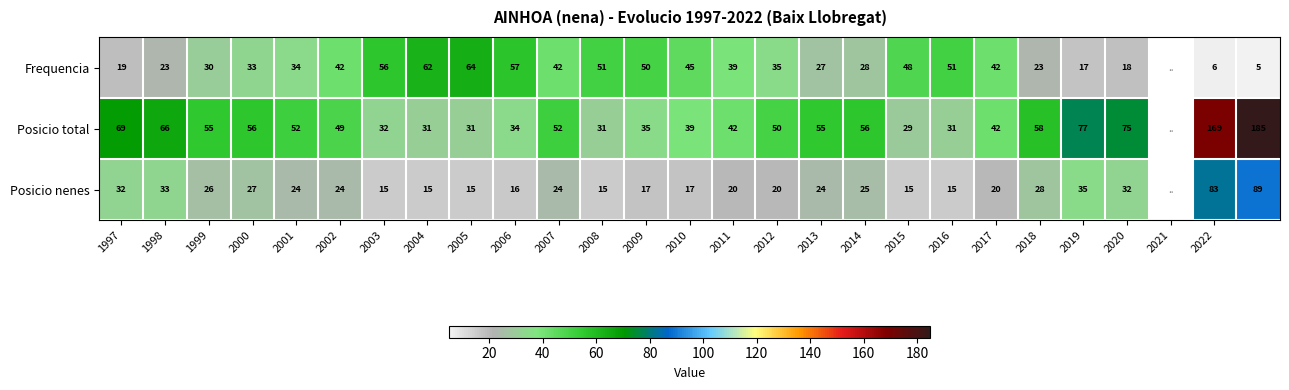

What is the total value across all series at 2010?

101